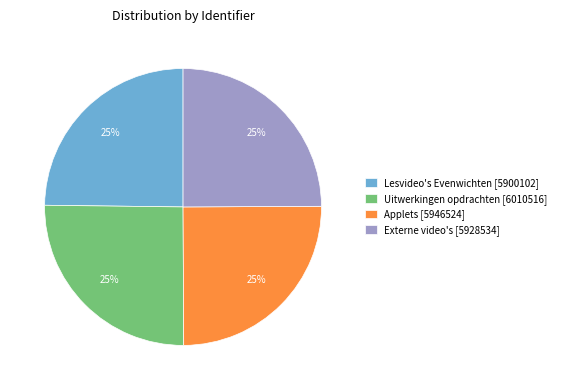

To the nearest percent, what portion does Applets [5946524] represent?

25%